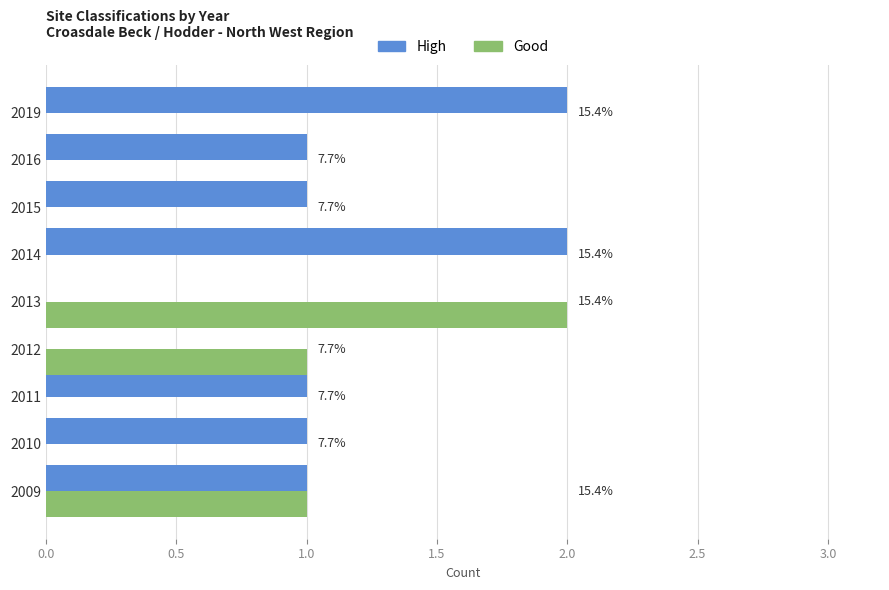

What is the value of the High bar at the 9th from the left?

2